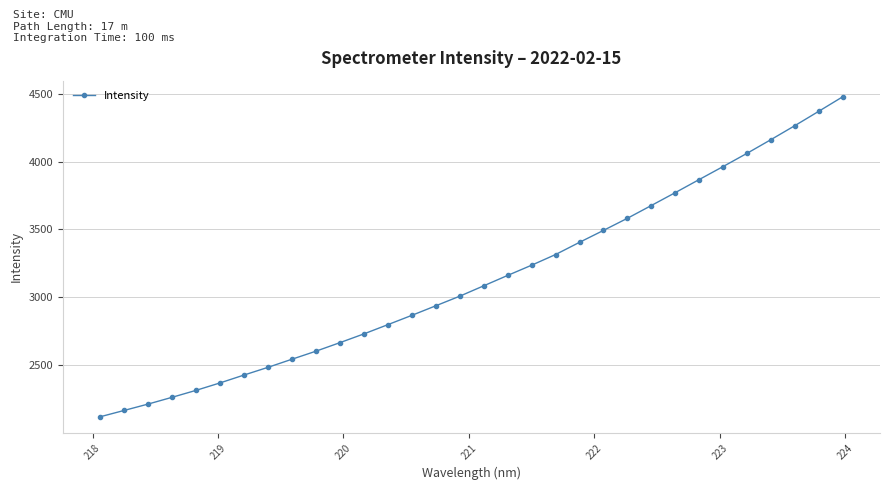

What is the maximum value shown in the chart?

4478.5